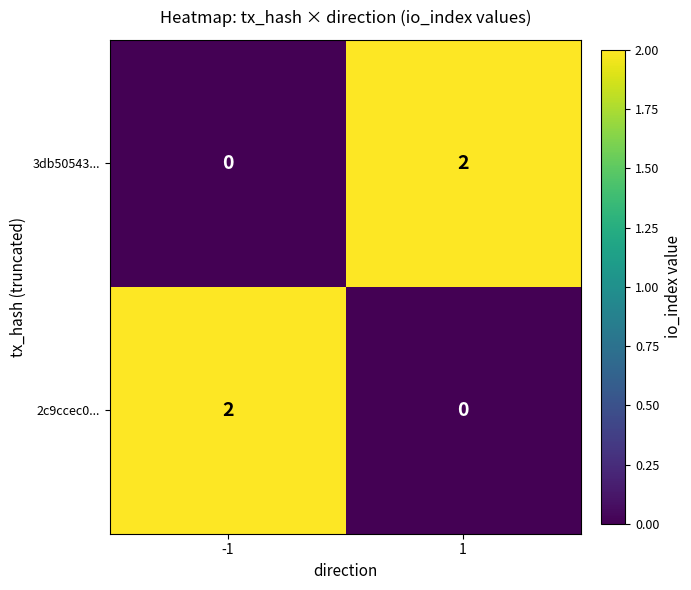

Rank the series at -1 from lowest to highest value.

3db50543..., 2c9ccec0...